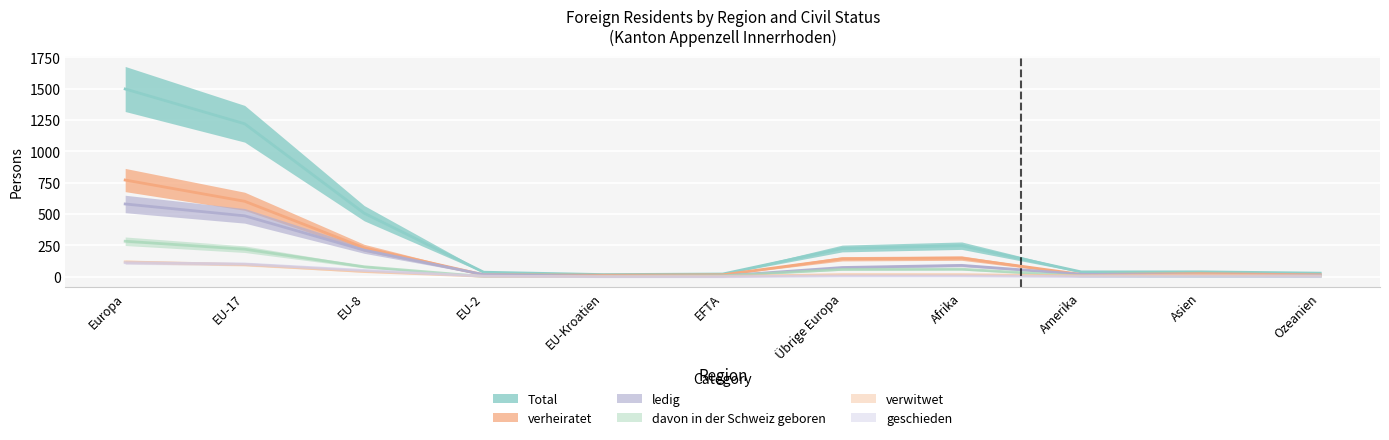

What is the average value of the ledig series?

111